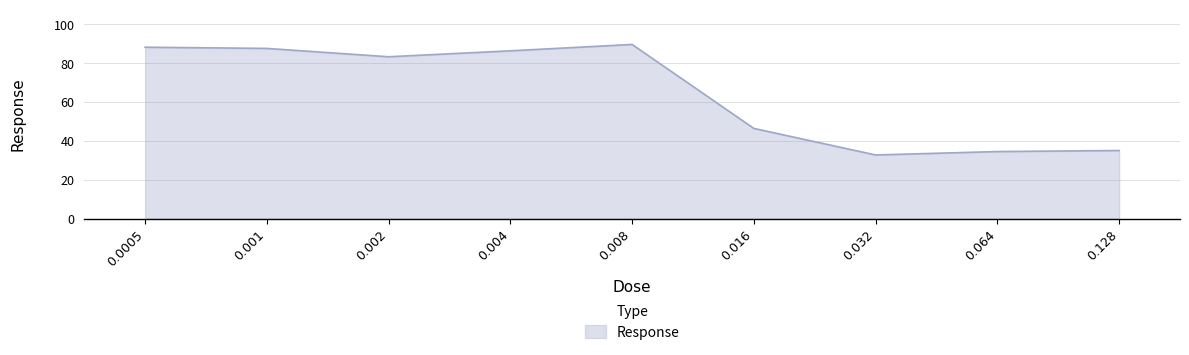

Is it true that the value at 0.016 is 46.4?

True